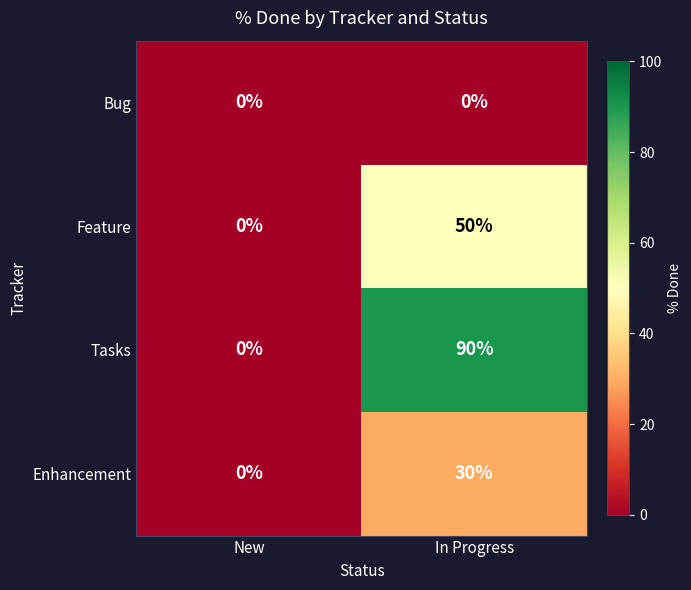

Rank the categories by Feature value from lowest to highest.

New, In Progress